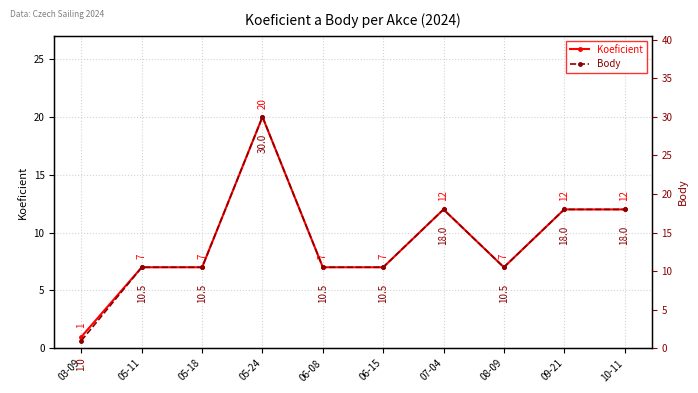

In Koeficient, how many points are lower than both neighbors (excluding endpoints)?

1